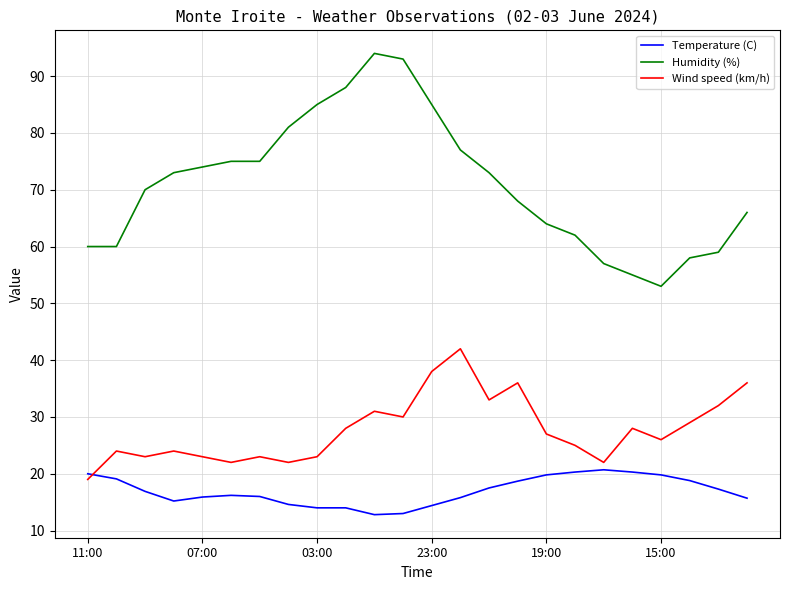

Which series has the largest total across all categories?

Humidity (%)